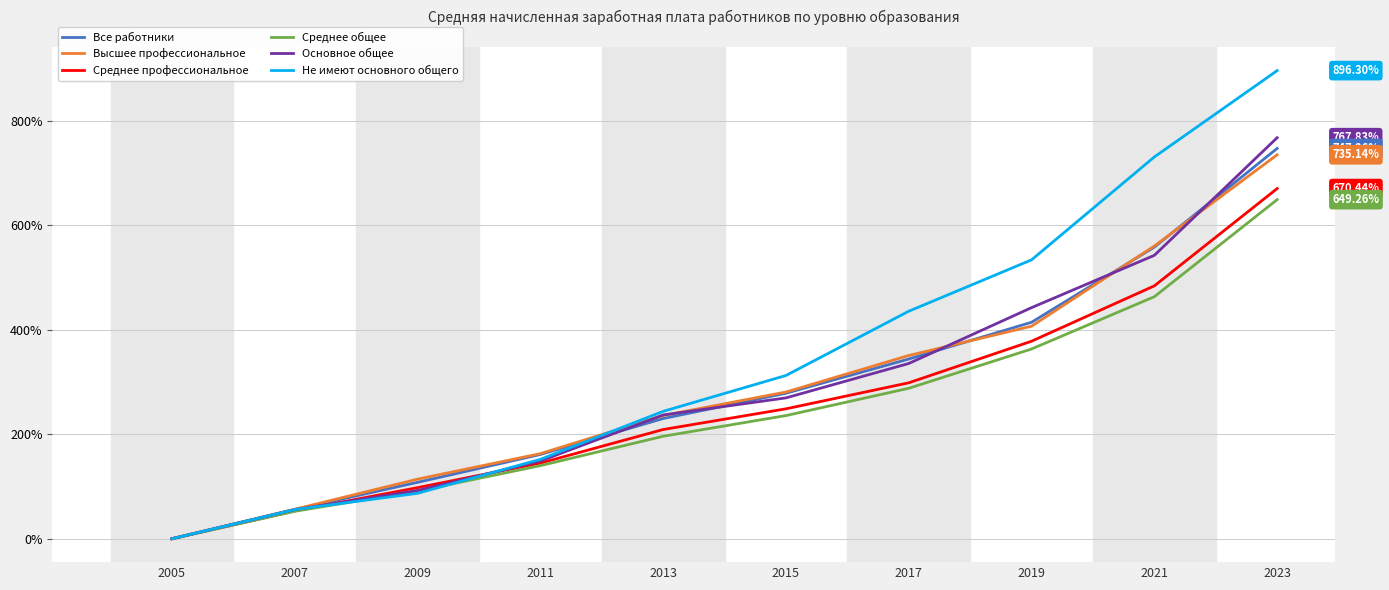

Rank the categories by Не имеют основного общего value from highest to lowest.

2023, 2021, 2019, 2017, 2015, 2013, 2011, 2009, 2007, 2005